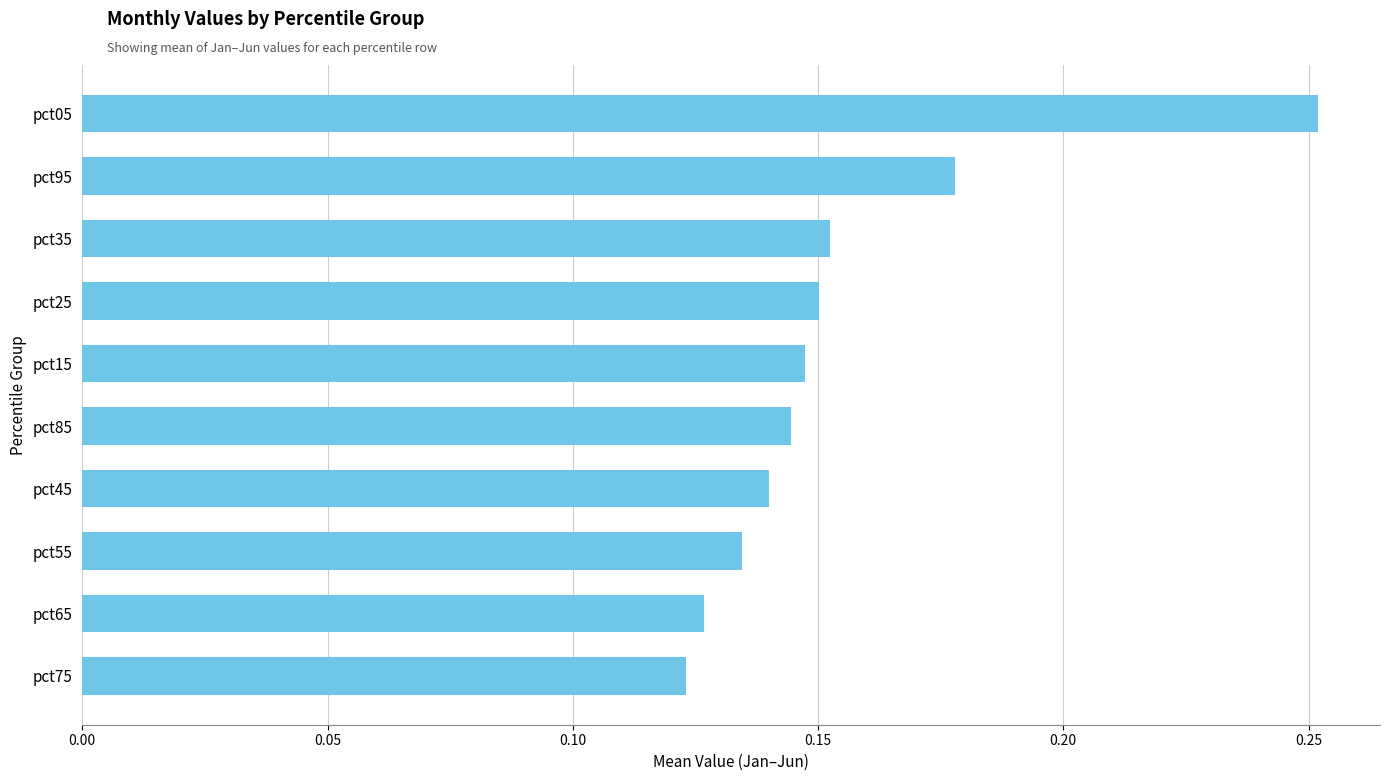

What is the label of the 1st bar from the top?

pct05